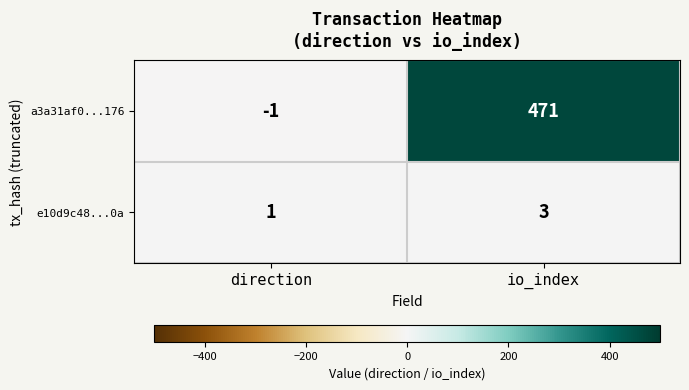

At direction, list the series in order from largest to smallest.

e10d9c48...0a, a3a31af0...176